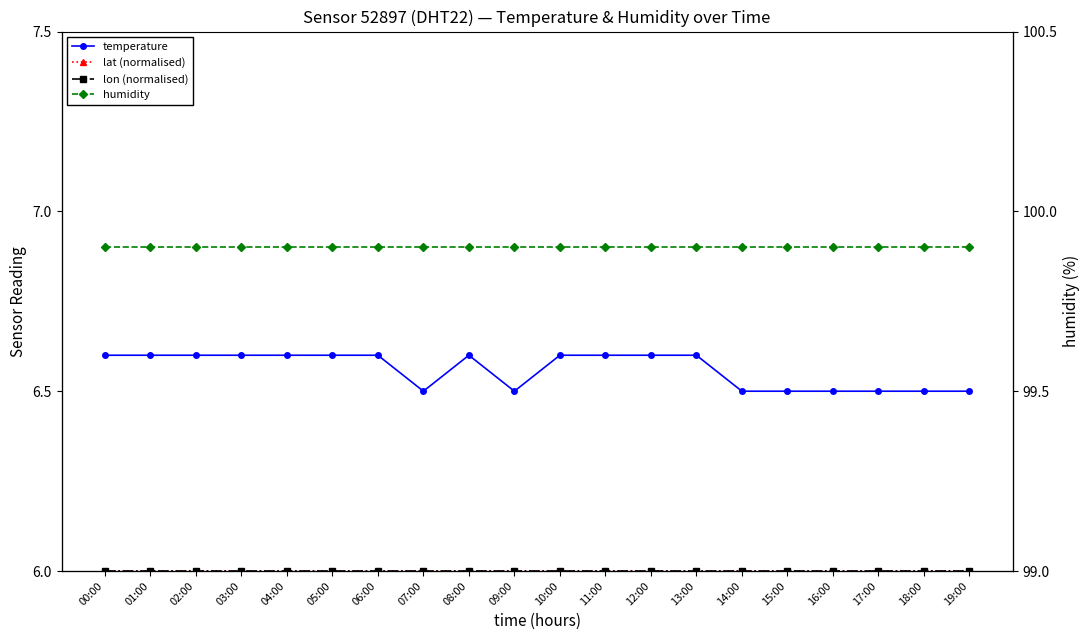

Rank the series by their maximum value, from lowest to highest.

lat (normalised), lon (normalised), temperature, humidity